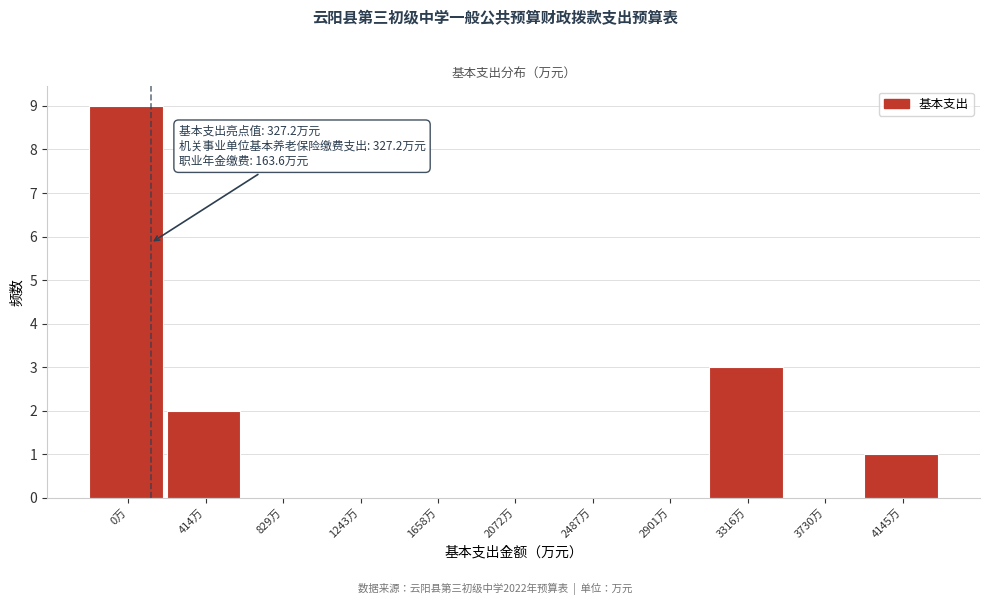

Reading right to left, extract all data points from this chart.

4145万=1	3730万=0	3316万=3	2901万=0	2487万=0	2072万=0	1658万=0	1243万=0	829万=0	414万=2	0万=9